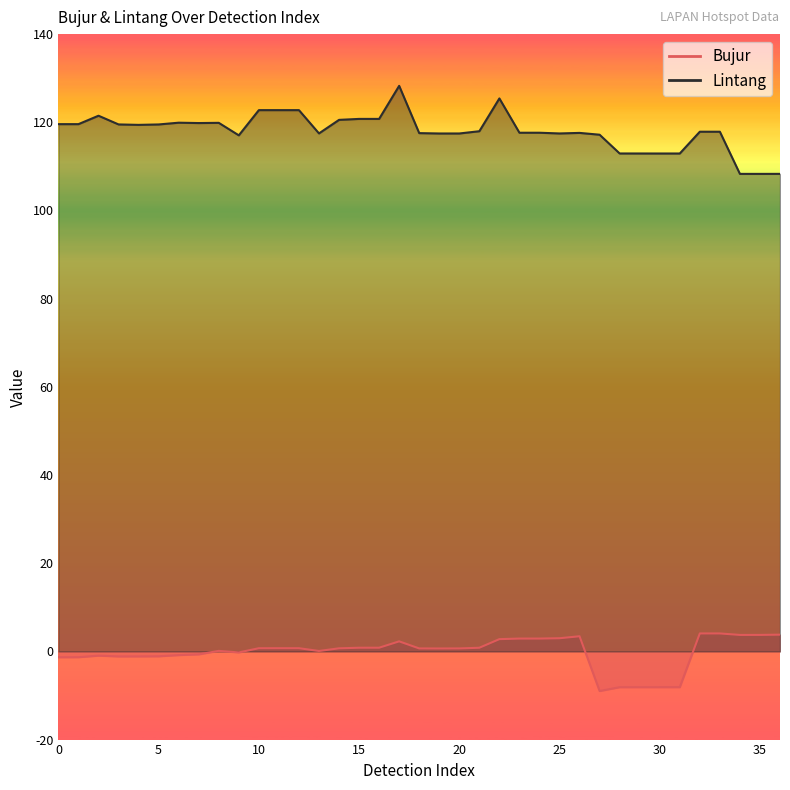

Is the value of Lintang at 6 greater than the value of Bujur at 22?

Yes